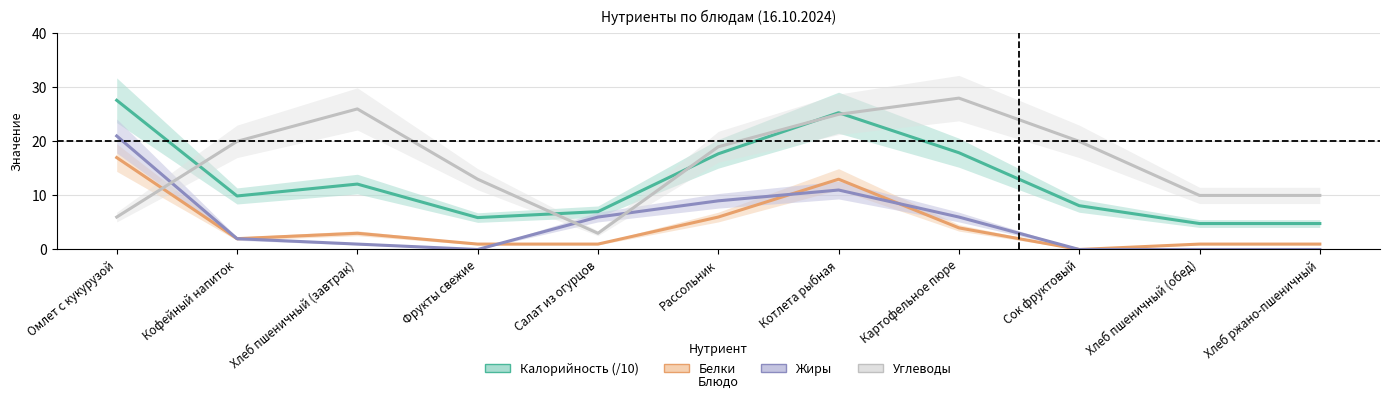

Which category has the highest value in the Углеводы series?

Картофельное пюре